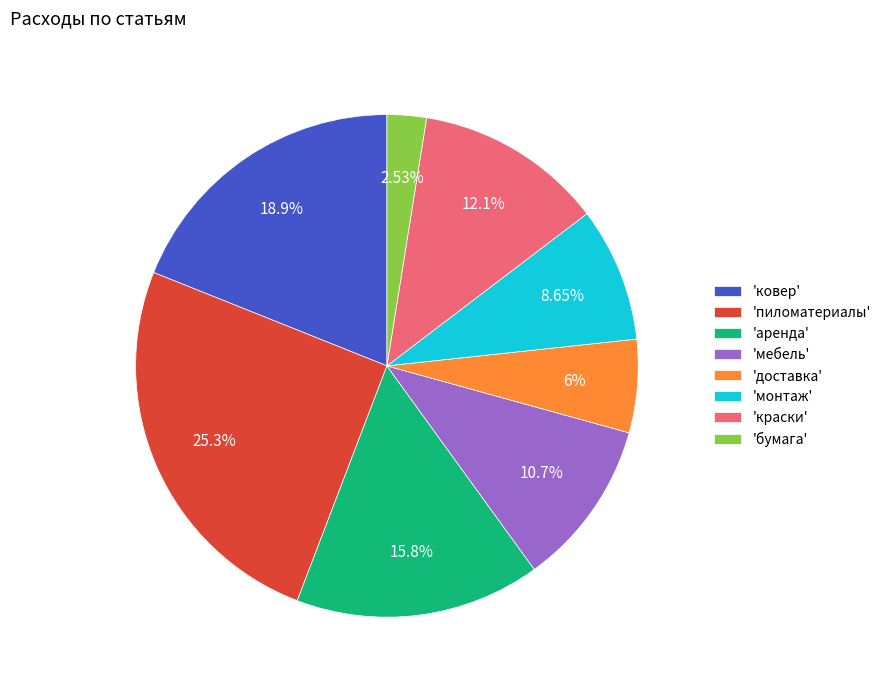

Does 'аренда' represent more than half of the total?

No